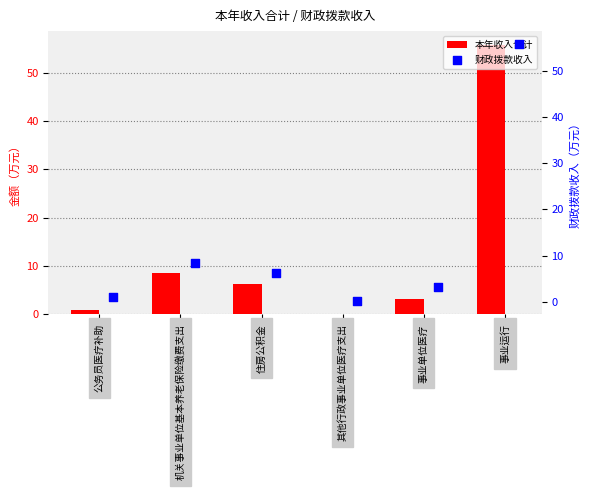

Is it true that 本年收入合计 equals 1.3 at 事业单位医疗?

False